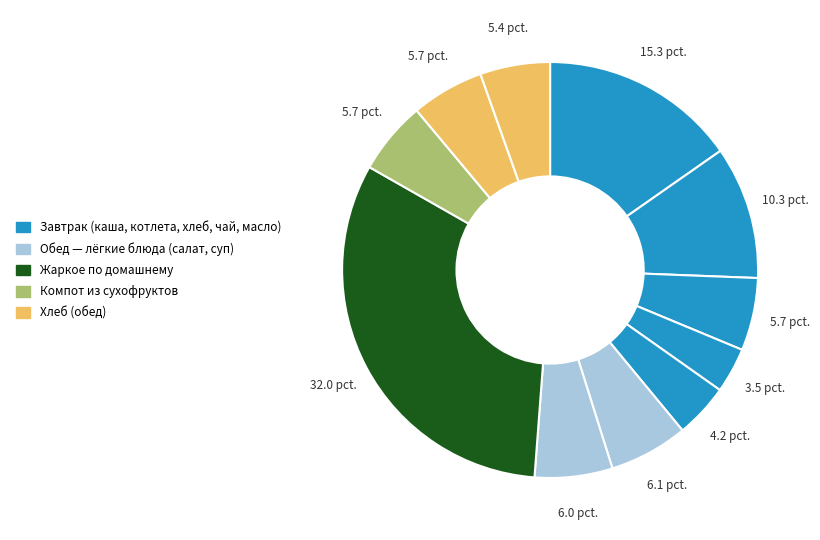

Count the number of slices in the pie.

11